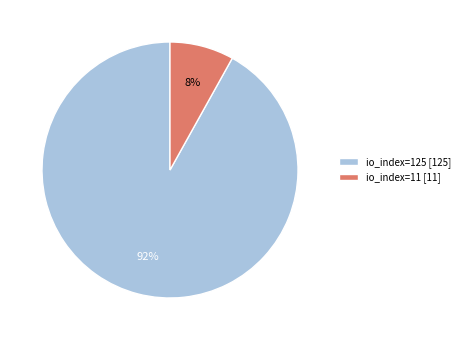

Is io_index=11 the majority of the pie?

No